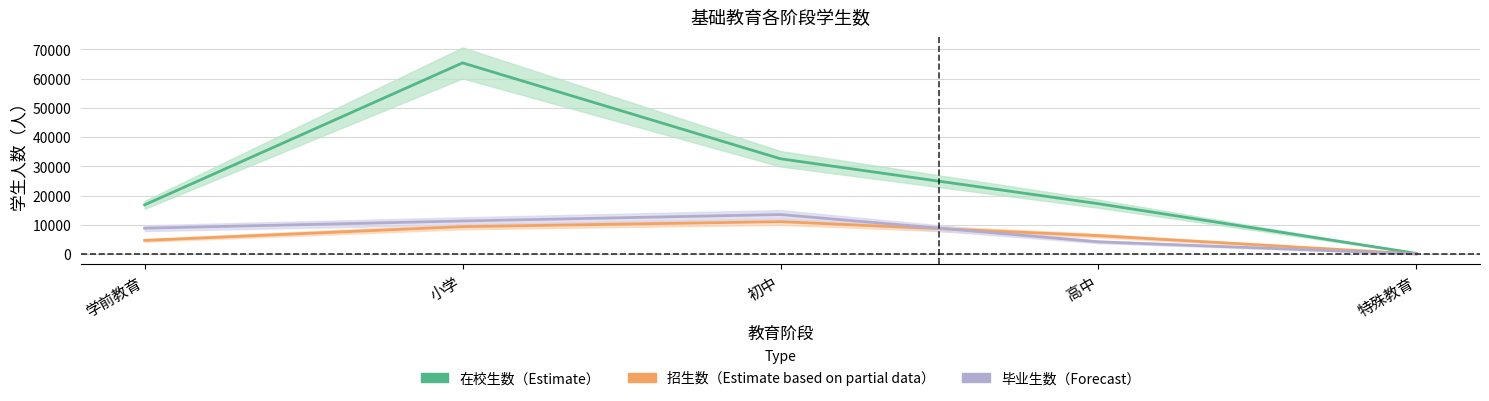

True or false: 在校生数 has a value of 223.8 at 特殊教育.

True